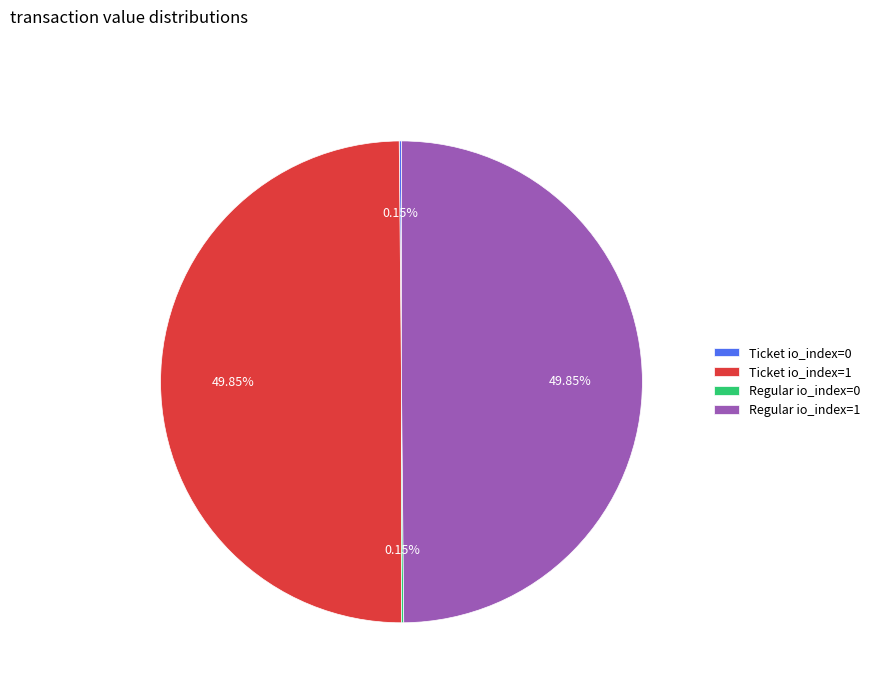

How much of the chart is everything except Ticket io_index=0?

99.8%